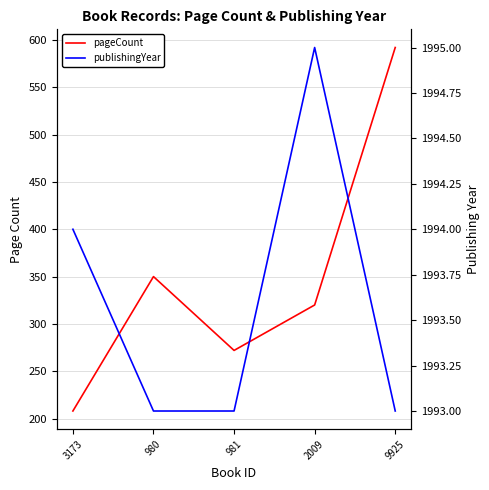

At how many categories does at least one series exceed 545?

5